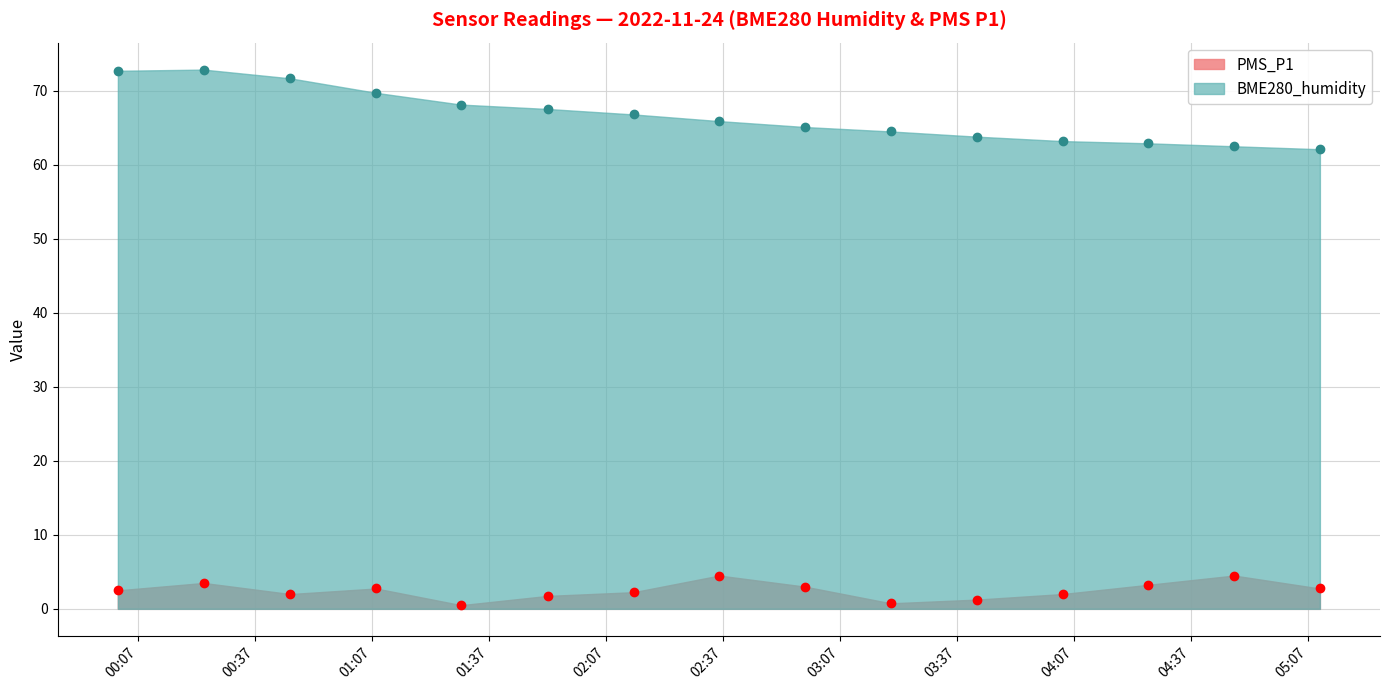

Which has a higher value, 2022/11/24 04:48:00 or 2022/11/24 01:52:00?

2022/11/24 04:48:00